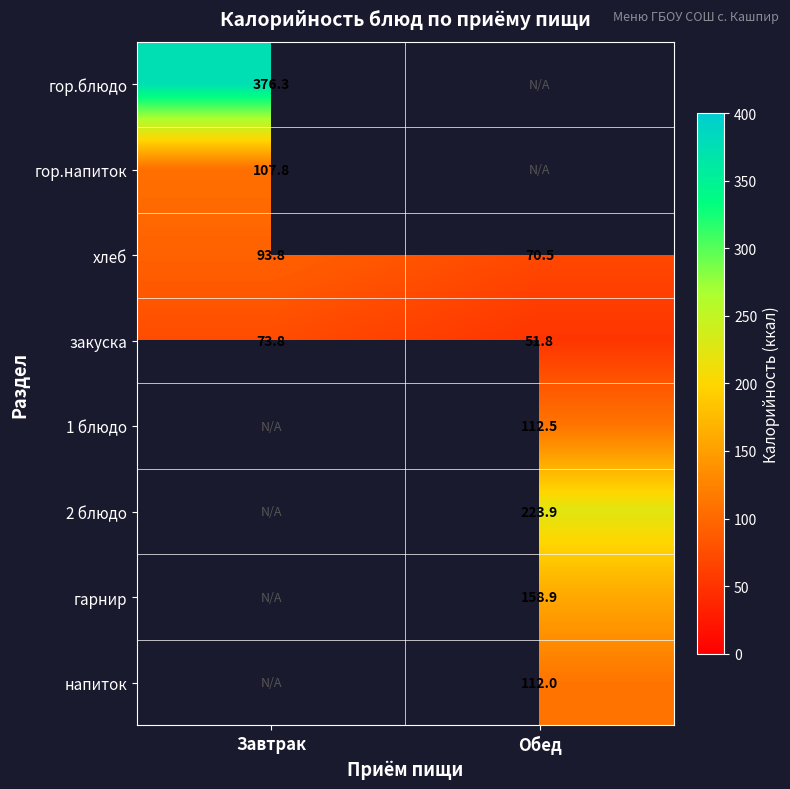

Rank the categories by хлеб value from highest to lowest.

Завтрак, Обед